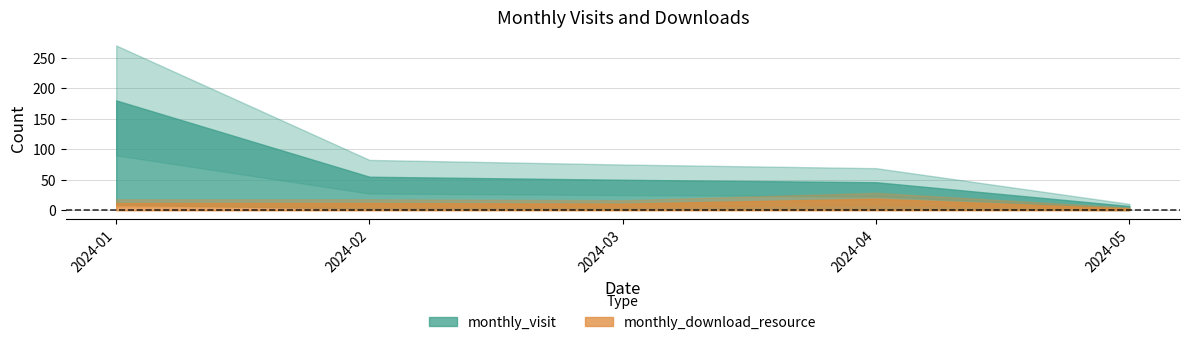

Which series has the largest total across all categories?

monthly_visit